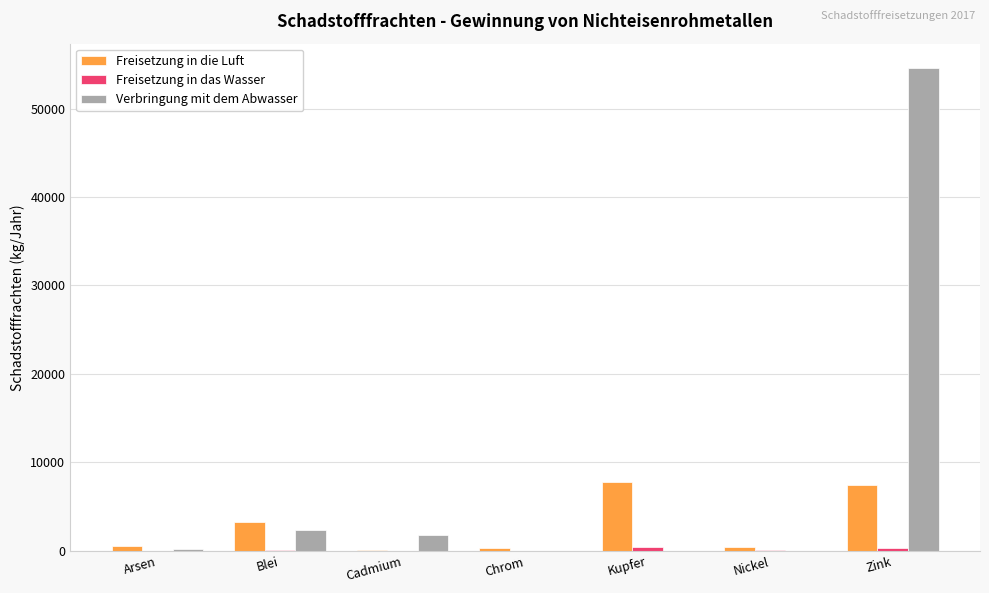

Are the bars horizontal?

No